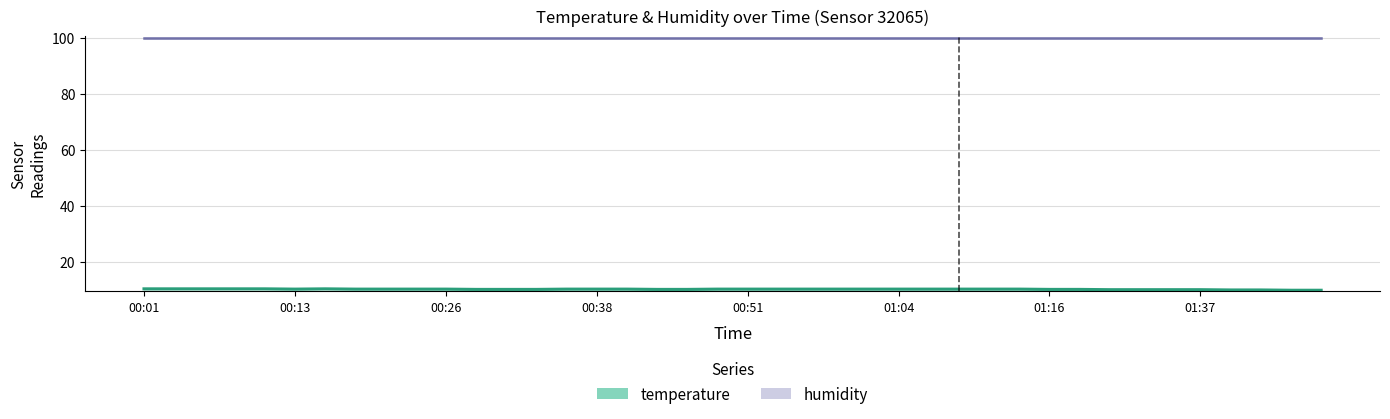

Reading left to right, transcribe all the data shown in this chart.

10.4	10.4	10.4	10.4	10.4	10.3	10.4	10.3	10.3	10.3	10.3	10.2	10.2	10.2	10.3	10.3	10.3	10.2	10.2	10.3	10.3	10.3	10.3	10.3	10.3	10.3	10.3	10.3	10.3	10.3	10.2	10.2	10.1	10.1	10.1	10.1	10.0	10.0	9.9	9.9